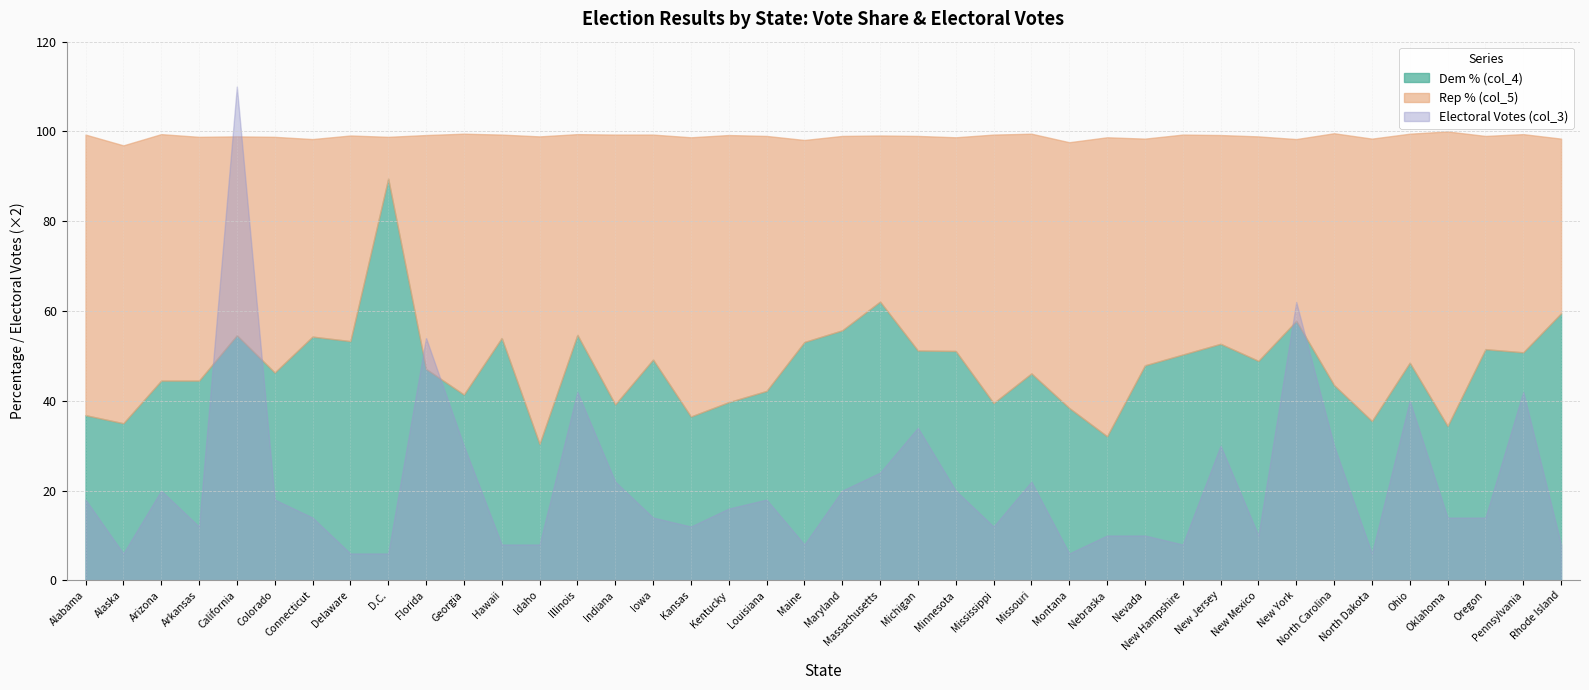

What is the value of the Dem % (col_4) point at the 34th from the left?

43.5